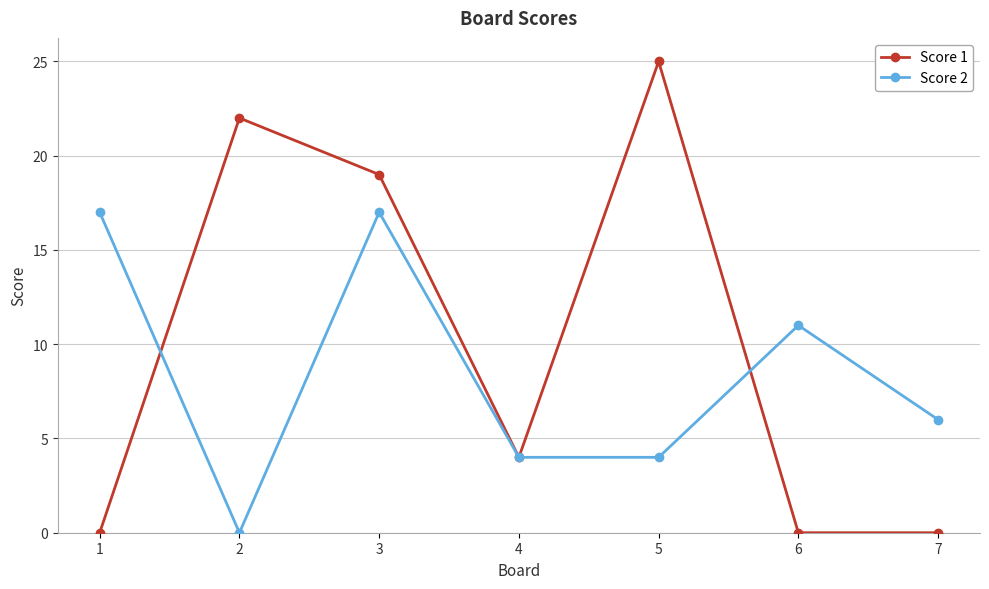

Is it true that Score 2 equals 4 at 4?

True